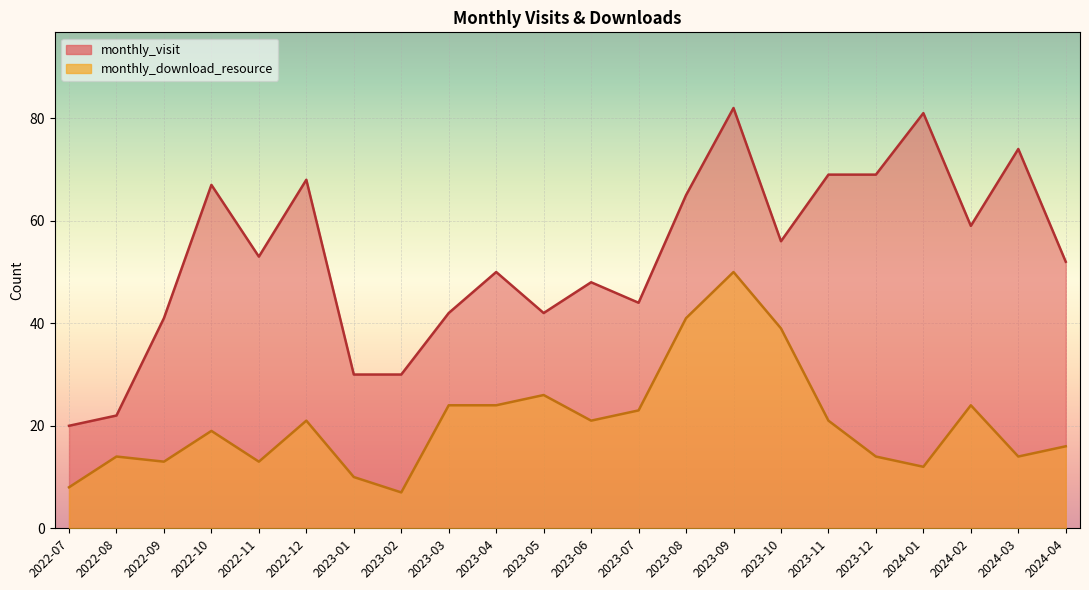

True or false: monthly_visit and monthly_download_resource intersect in this chart.

False